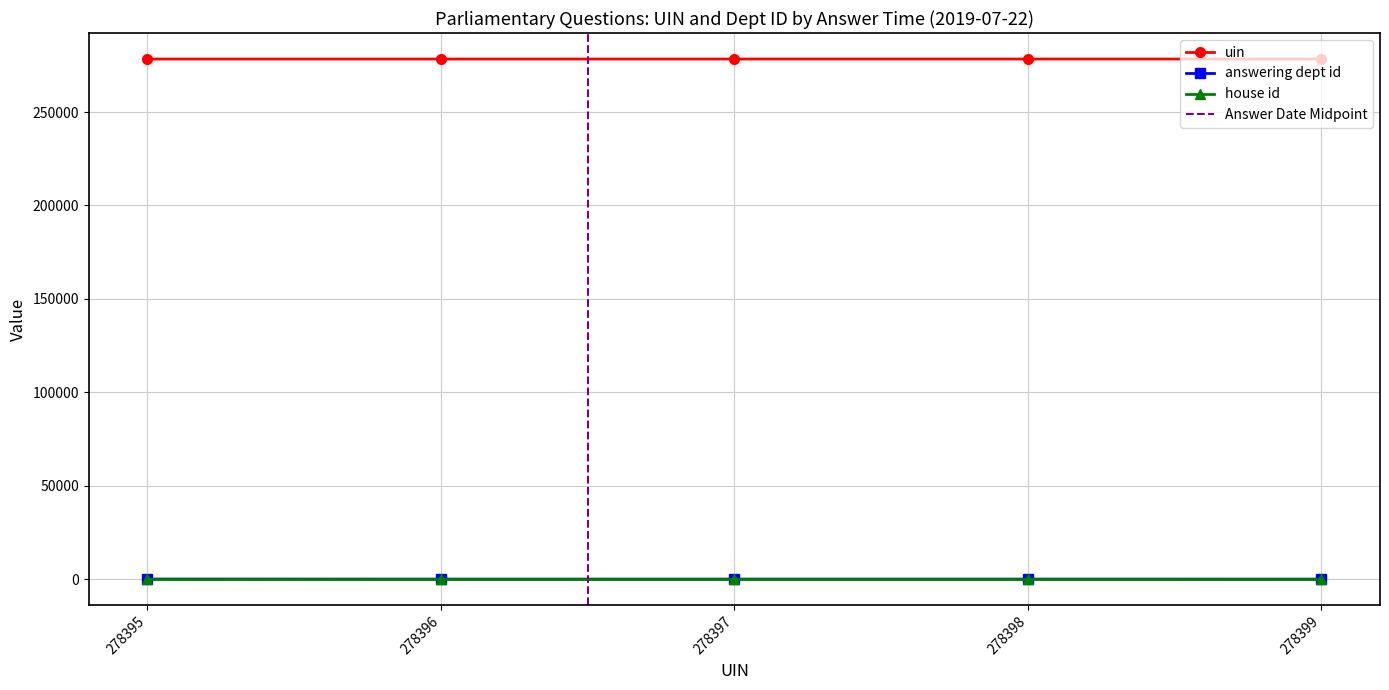

True or false: uin has a value of 278395 at 278395.

True